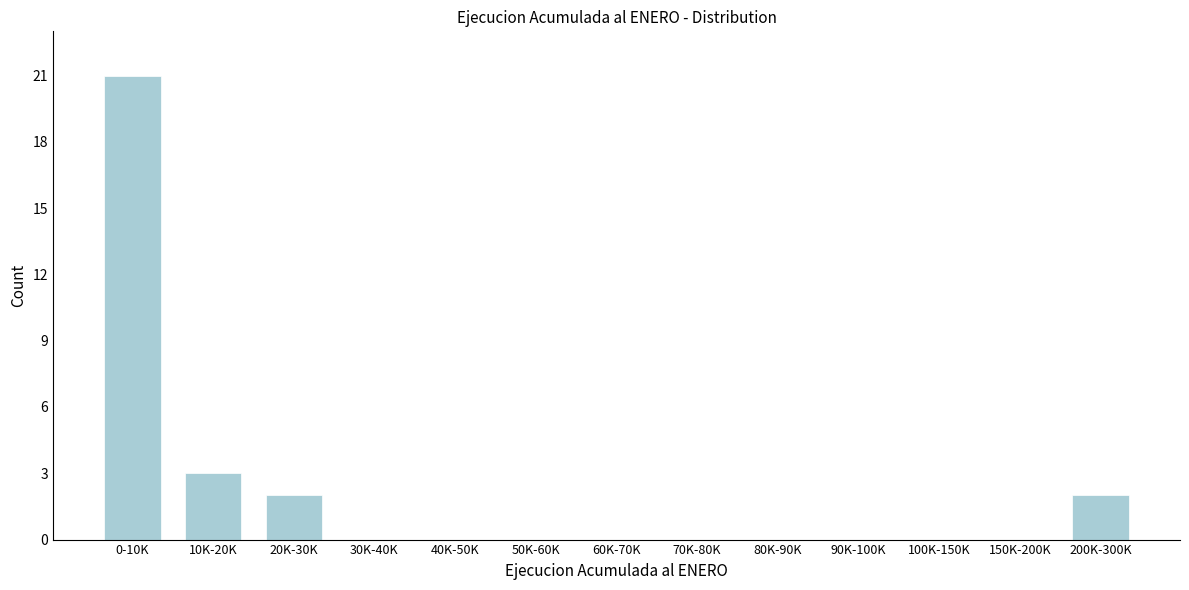

Reading left to right, what are all the values shown in this chart?

0-10K=21	10K-20K=3	20K-30K=2	30K-40K=0	40K-50K=0	50K-60K=0	60K-70K=0	70K-80K=0	80K-90K=0	90K-100K=0	100K-150K=0	150K-200K=0	200K-300K=2